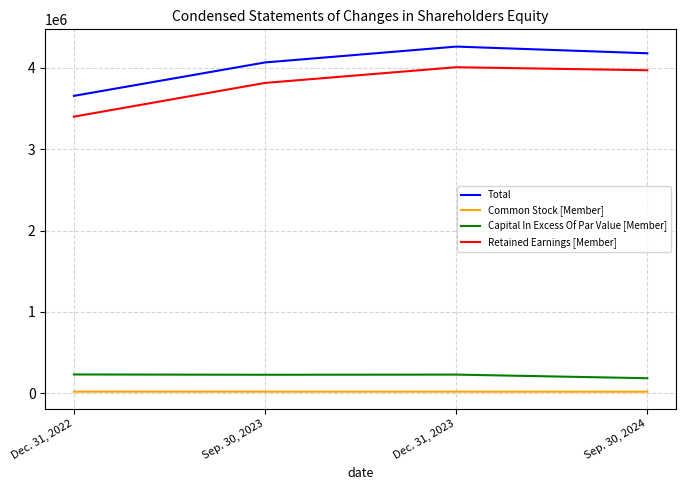

At which label does Total reach its minimum?

Dec. 31, 2022